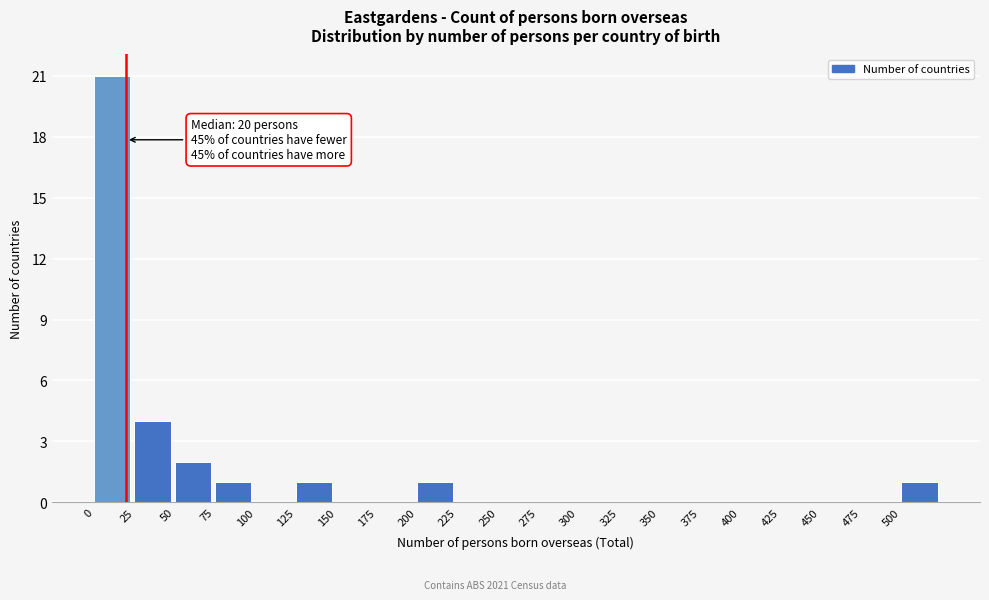

Which range on the x-axis has the tallest bar?

0 to 25